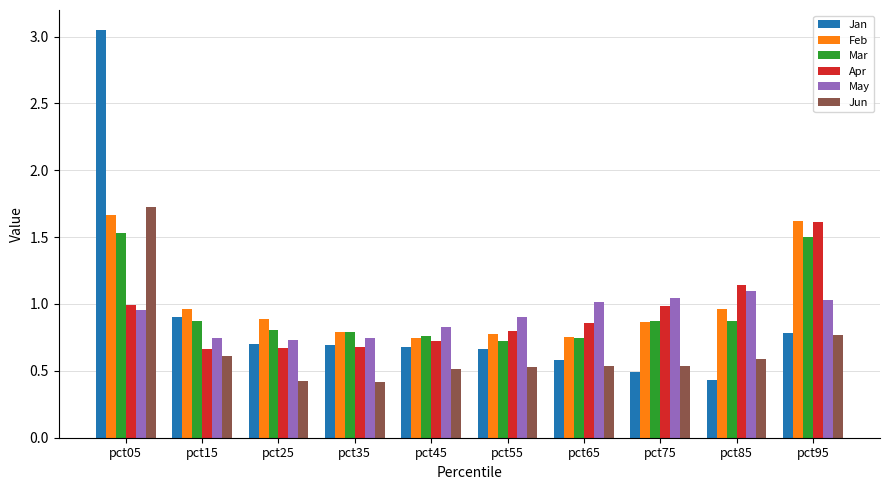

What is the maximum value for Apr?

1.6